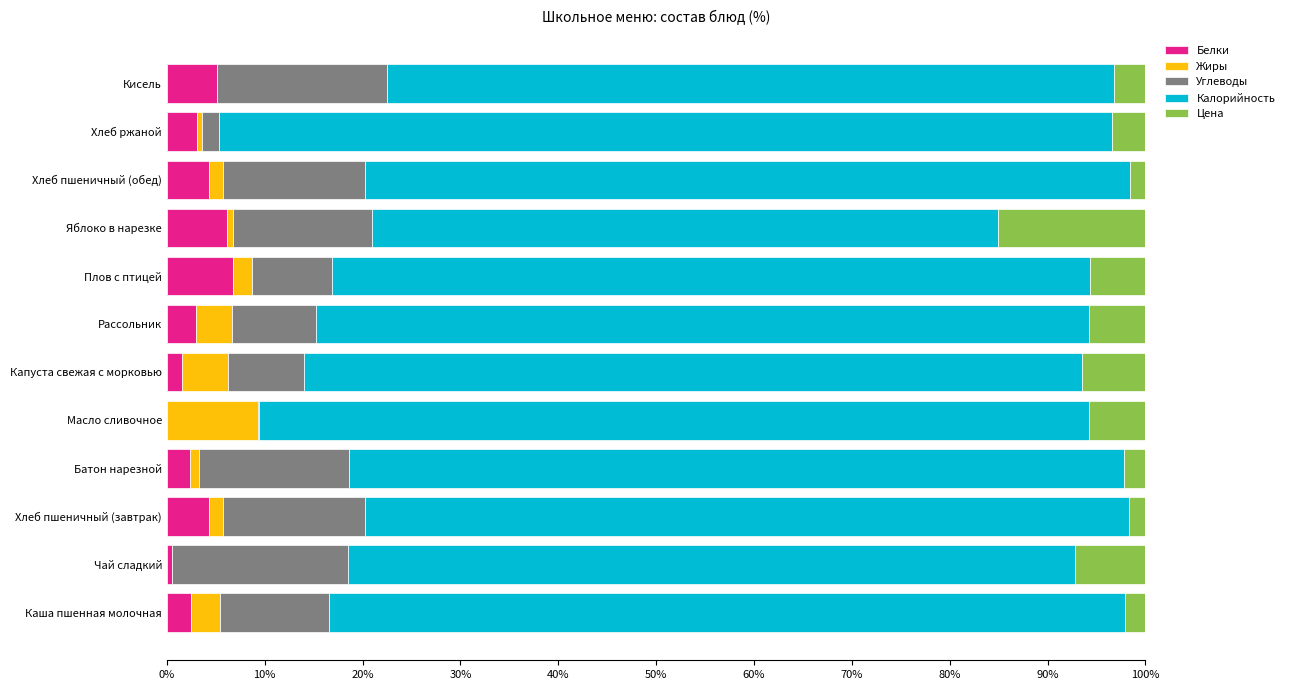

What is the approximate value of Белки at Кисель?

5.1